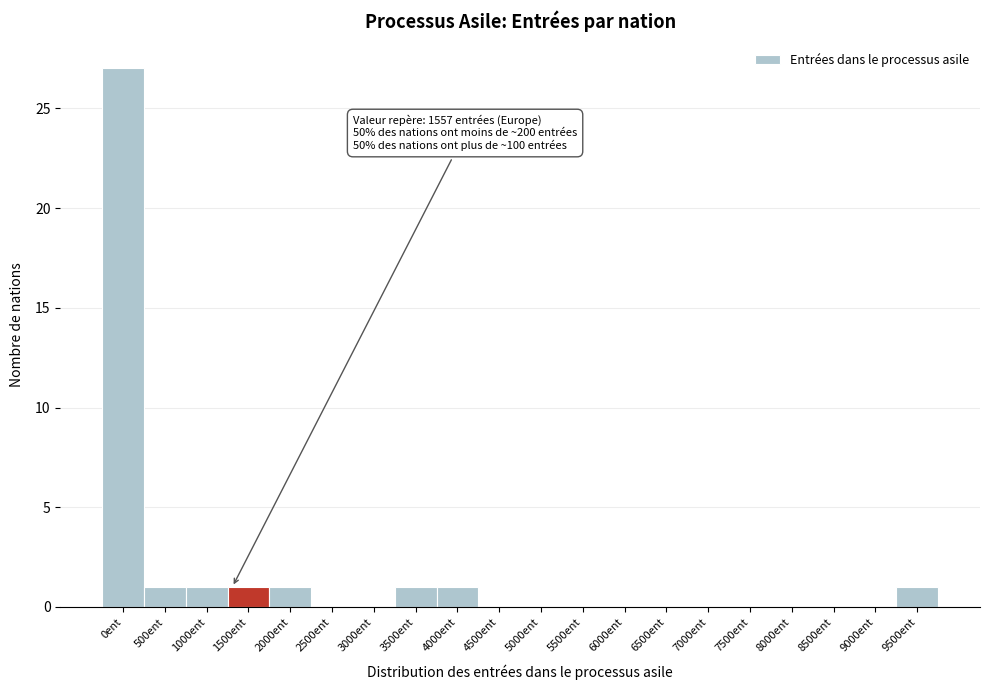

Reading left to right, what are all the values shown in this chart?

0ent=27	500ent=1	1000ent=1	1500ent=1	2000ent=1	2500ent=0	3000ent=0	3500ent=1	4000ent=1	4500ent=0	5000ent=0	5500ent=0	6000ent=0	6500ent=0	7000ent=0	7500ent=0	8000ent=0	8500ent=0	9000ent=0	9500ent=1